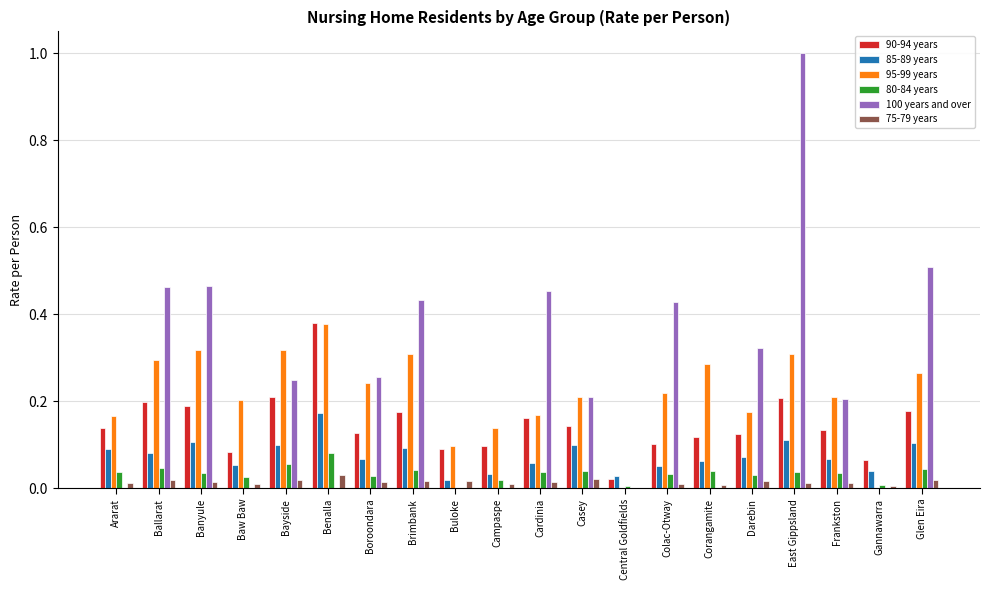

Which series has the widest spread of values?

100 years and over